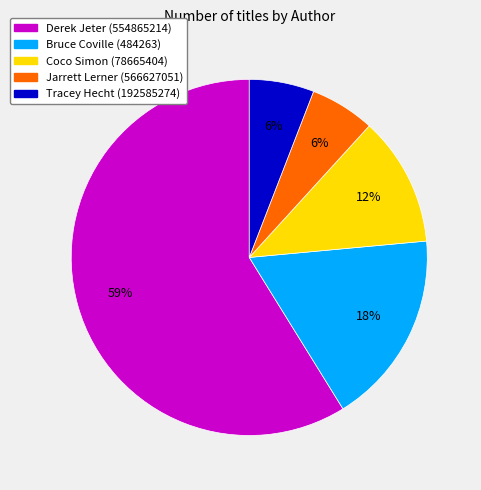

To the nearest percent, what is the average slice percentage?

20%